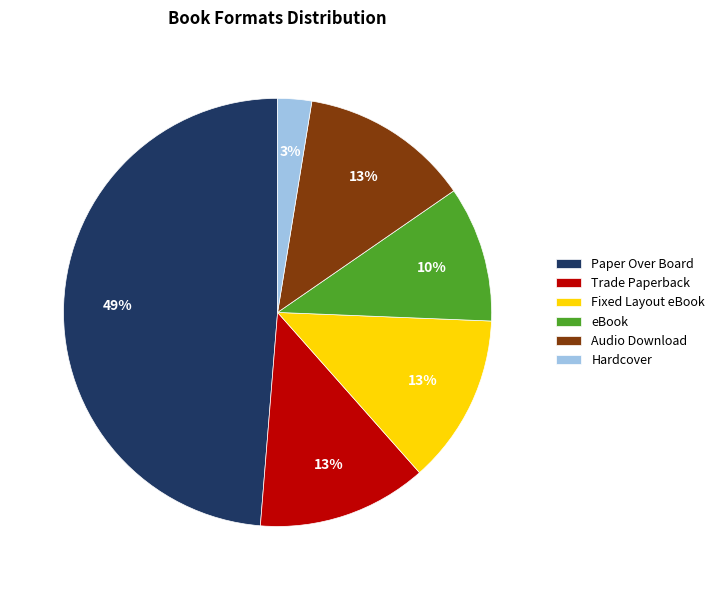

What is the largest slice in the pie chart?

Paper Over Board